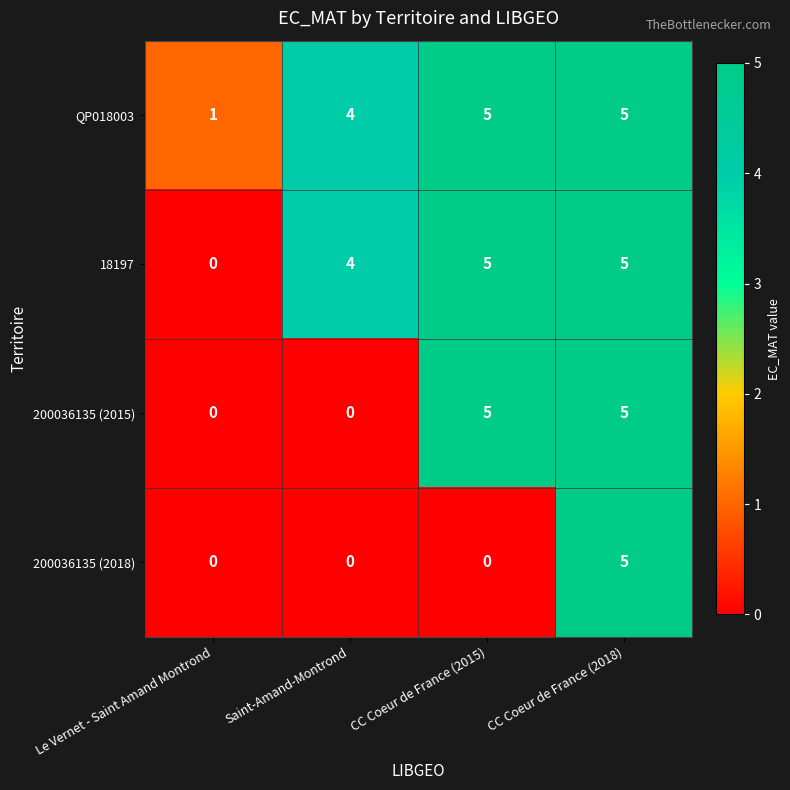

How many 200036135 (2018) values are between 0 and 5?

4